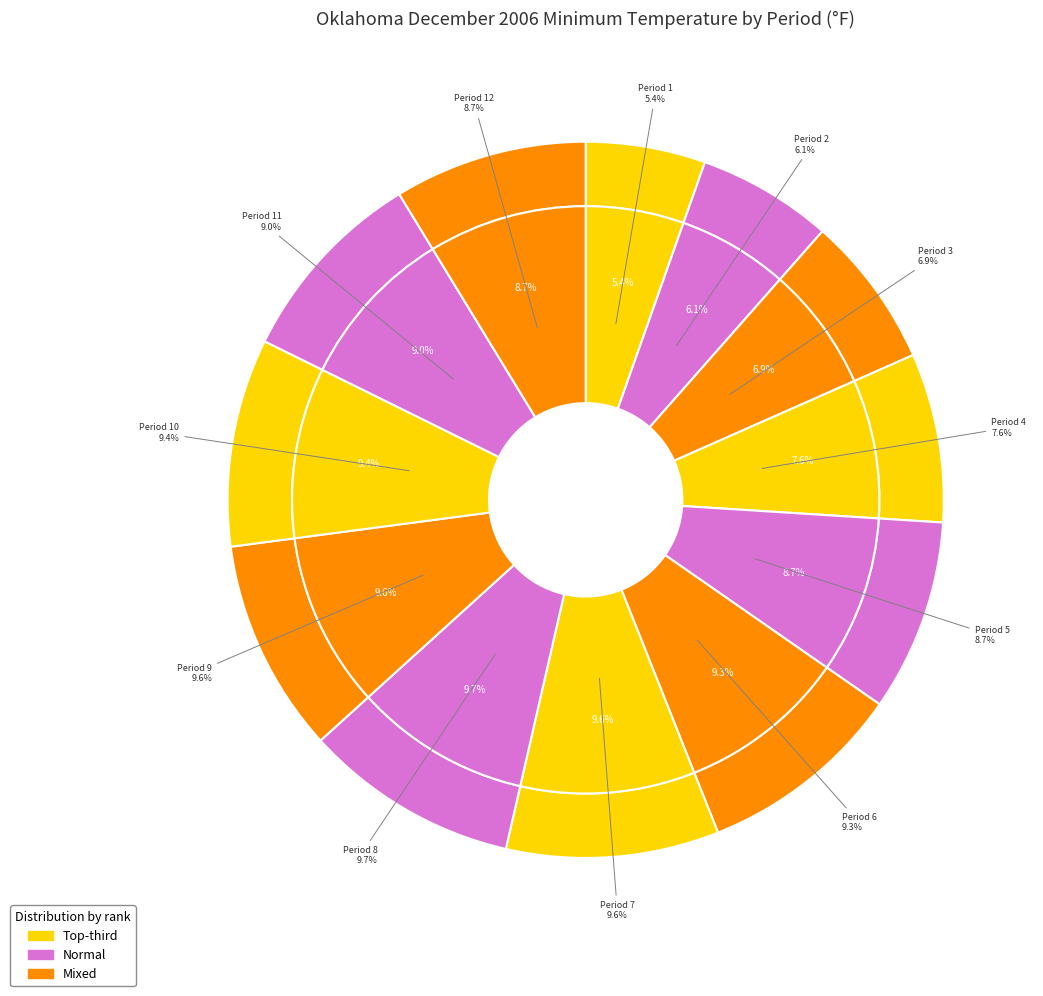

What portion of the pie excludes Period 1?

94.6%